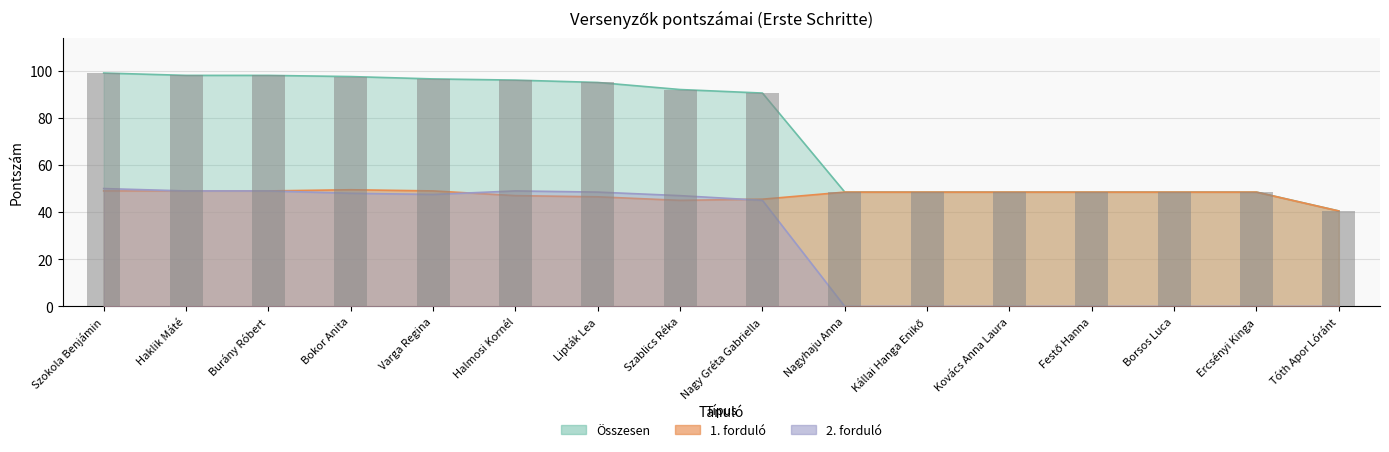

Count the number of data series in this chart.

3